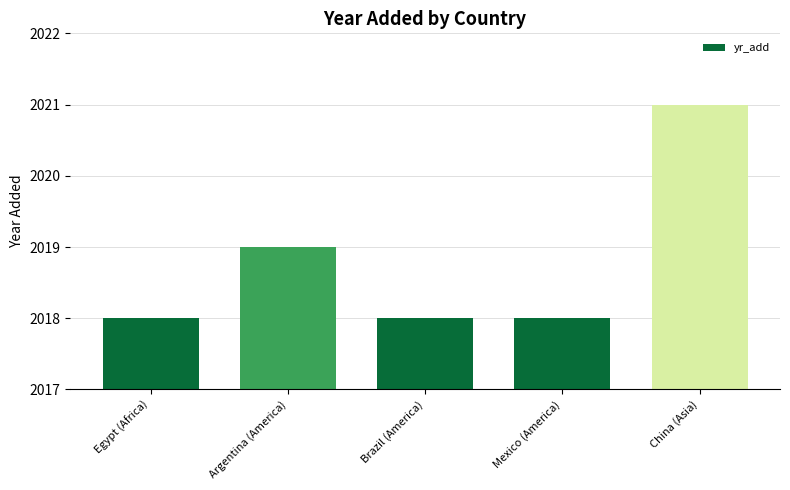

Are the bars grouped side by side (vs. stacked)?

No